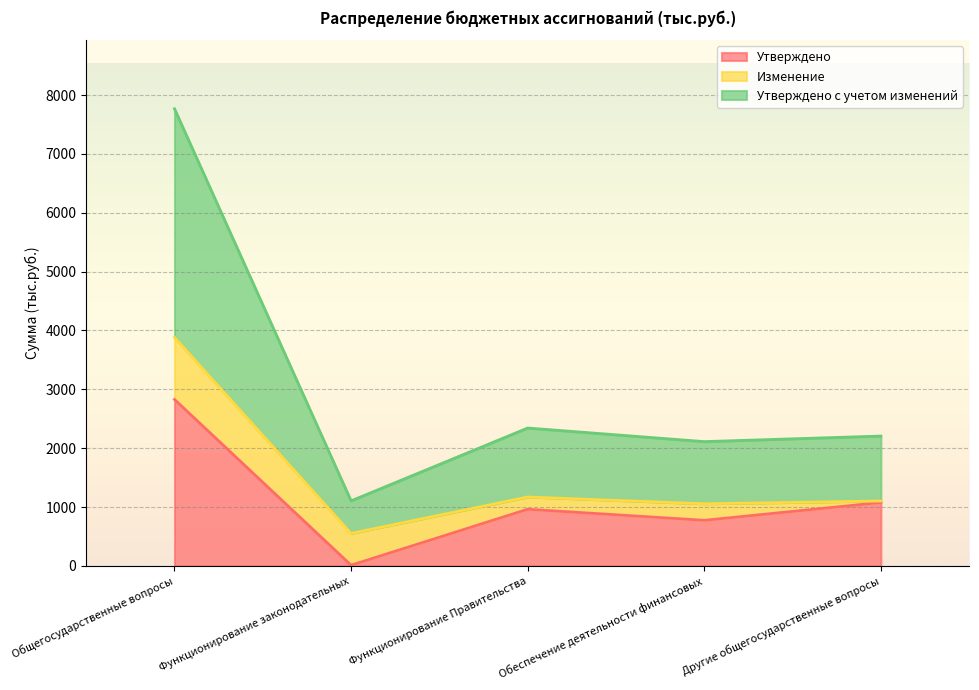

What is the label of the 3rd point from the right?

Функционирование Правительства